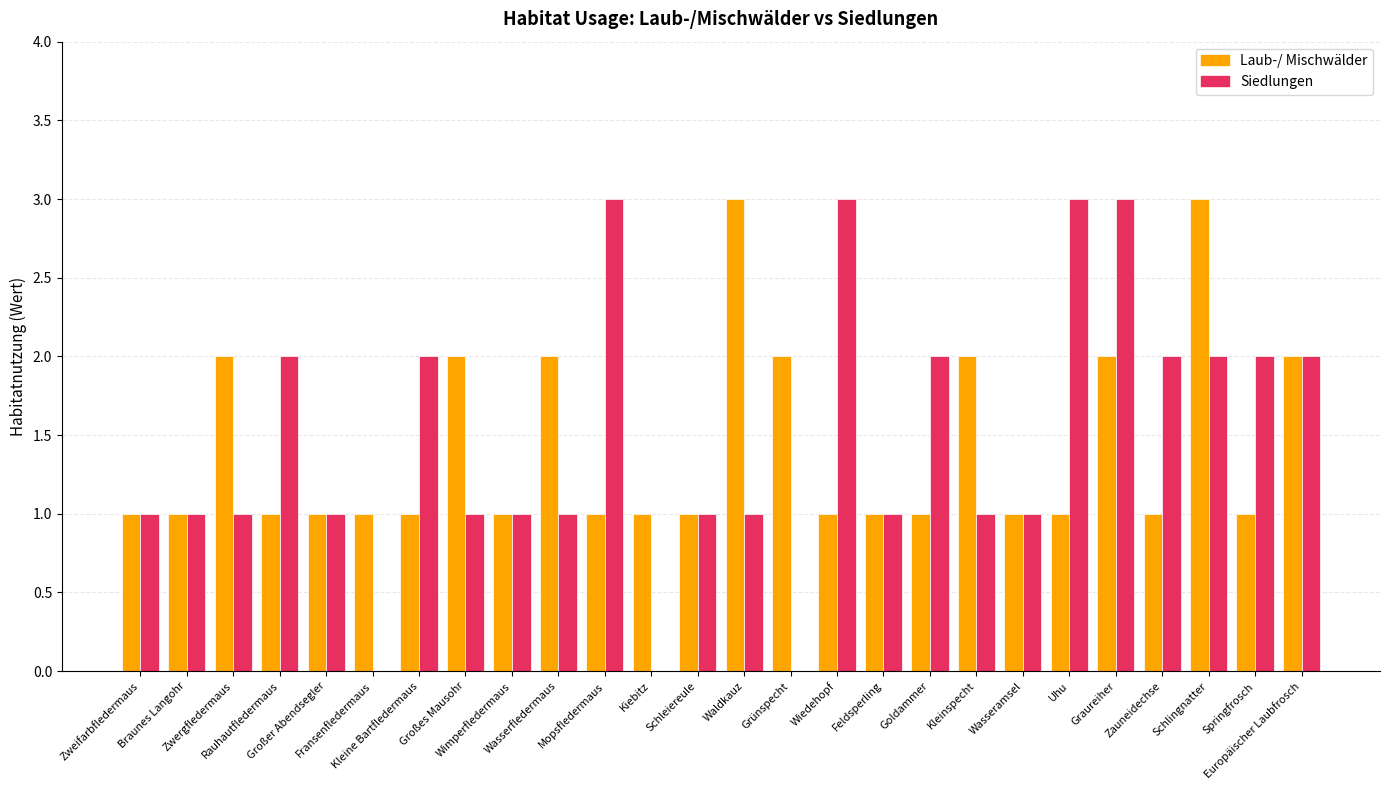

What is the greatest value displayed?

3